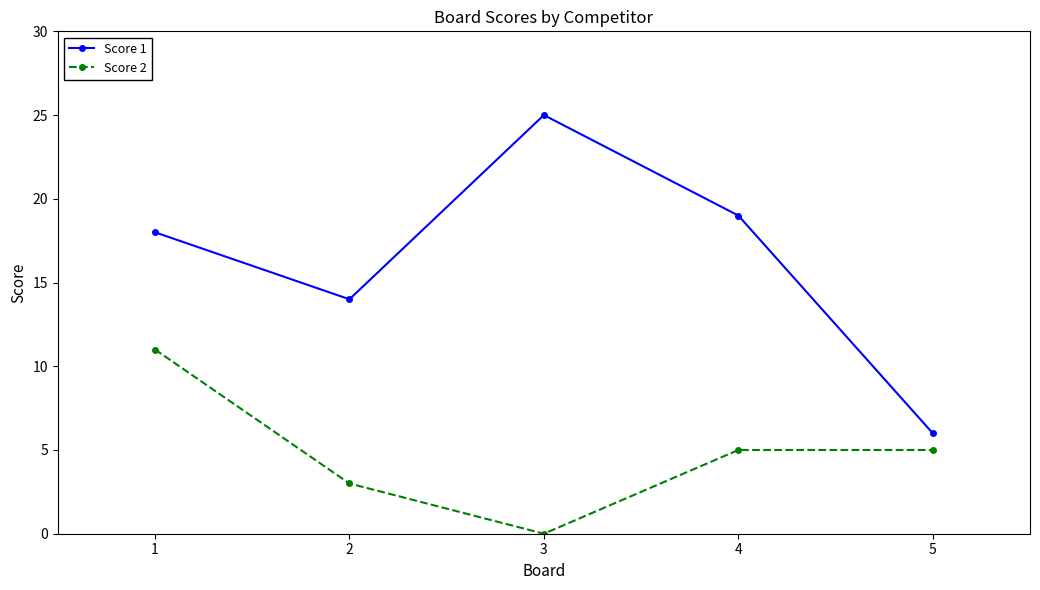

What is the maximum value shown in the chart?

25